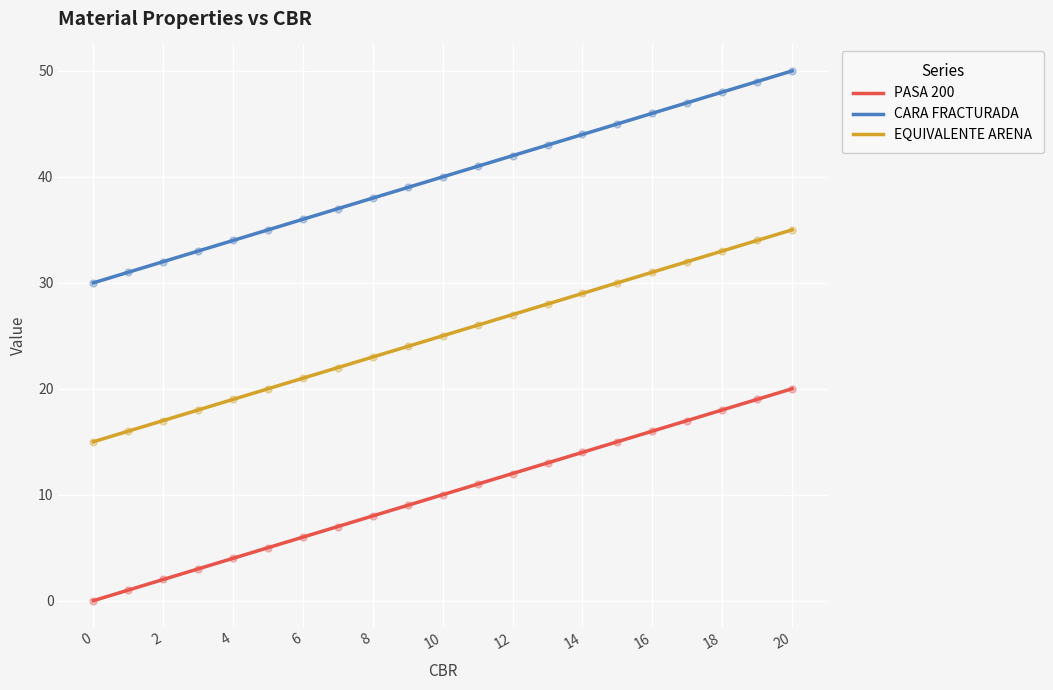

Which series has the largest total across all categories?

CARA FRACTURADA